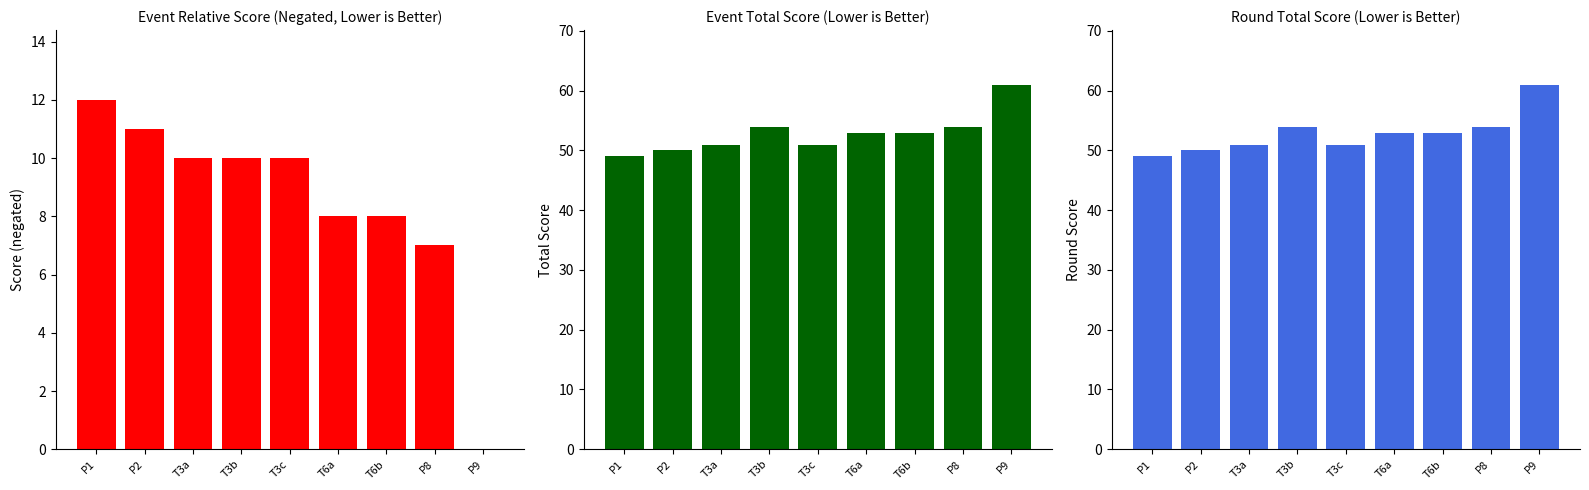

What position from the left is T3c?

5